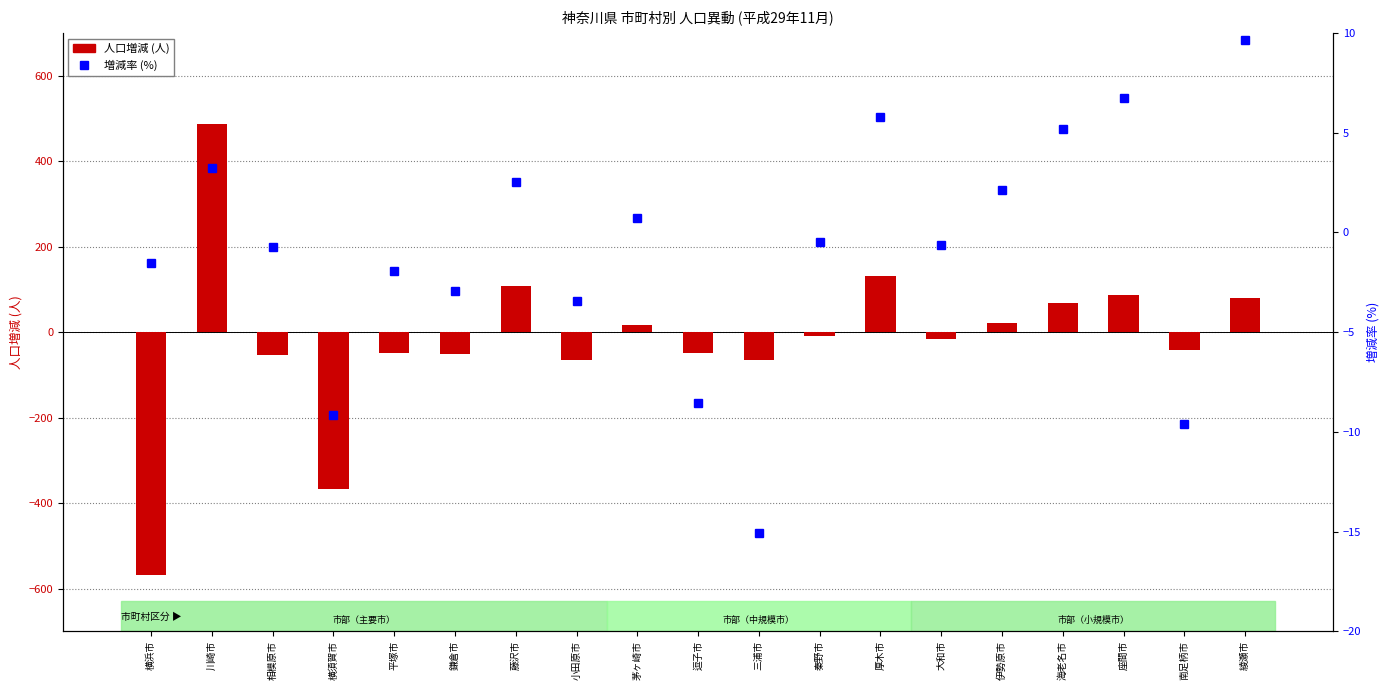

How many values in 人口増減 are above zero?

8